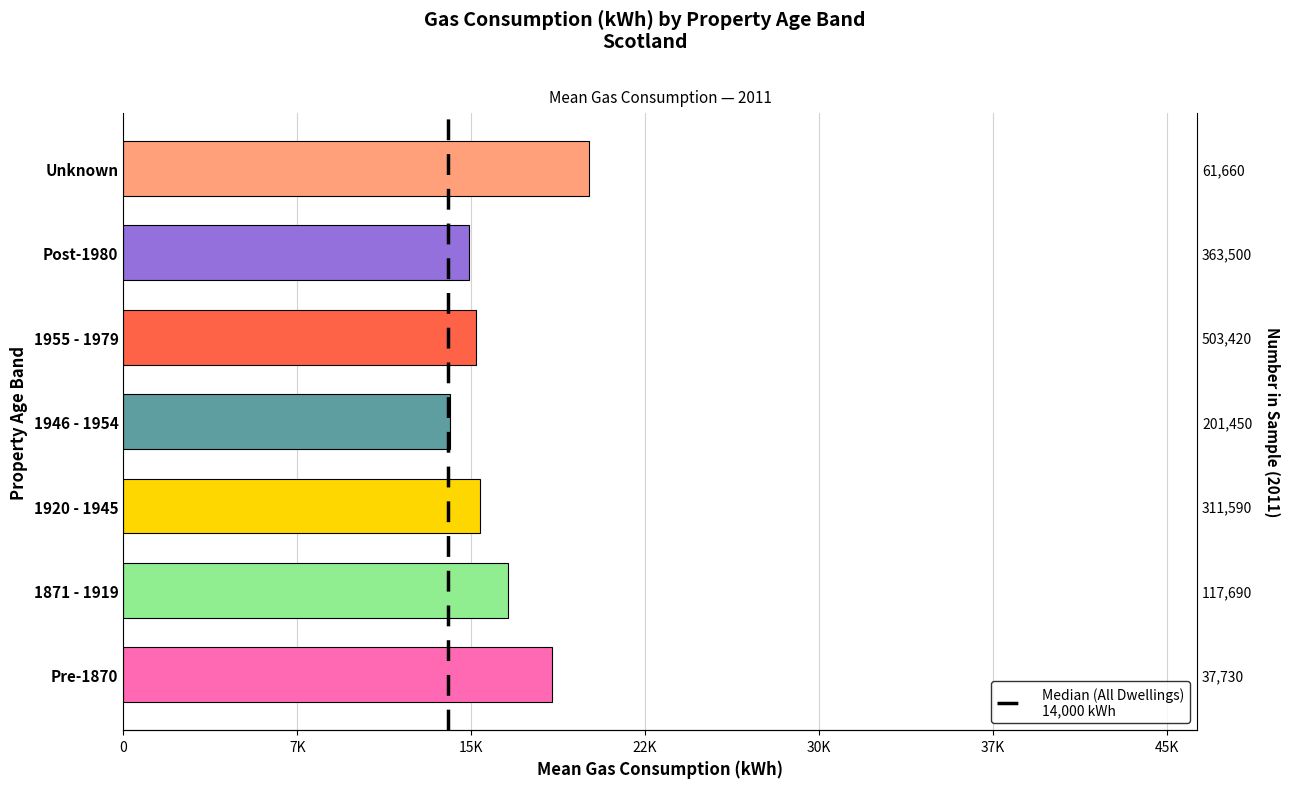

What value does the data have at Post-1980?

14900